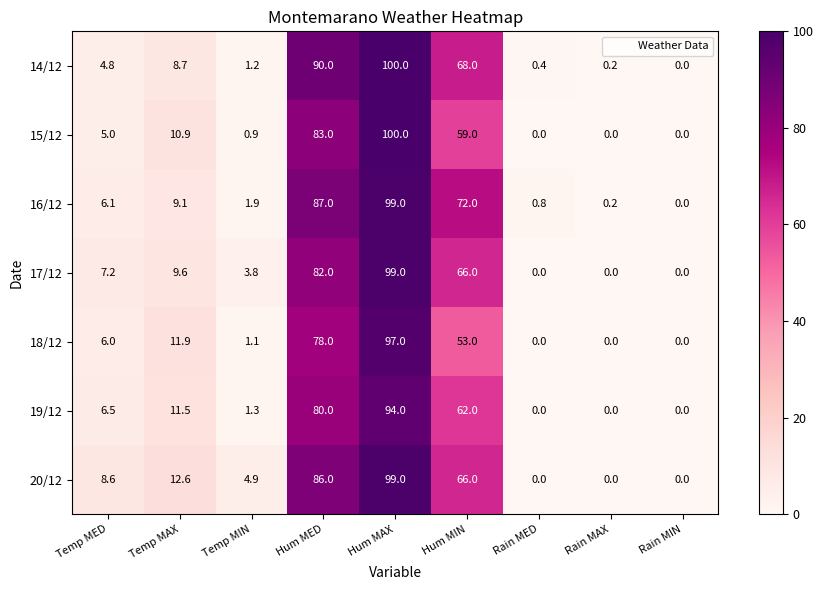

Where does the 20/12 series first go above 8?

Temp MED